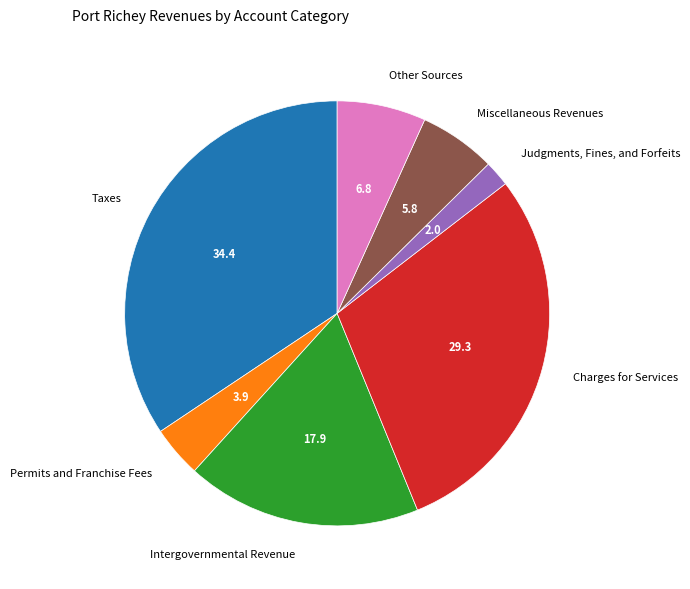

Approximately how many times larger is the value at Taxes compared to Other Sources?

5.1